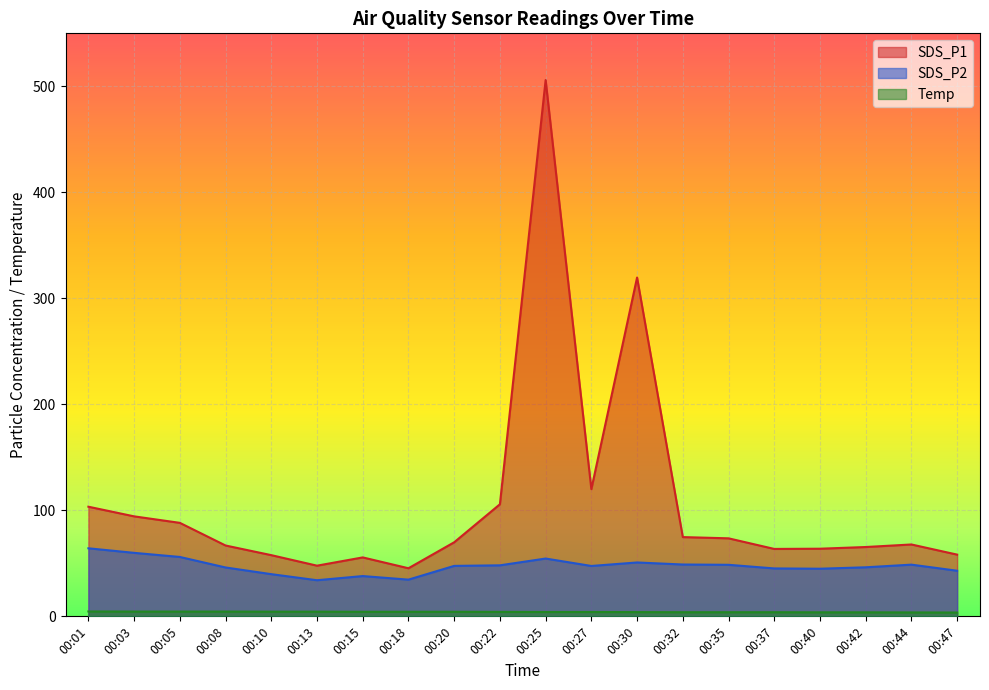

Does the chart display data point markers on the line(s)?

No